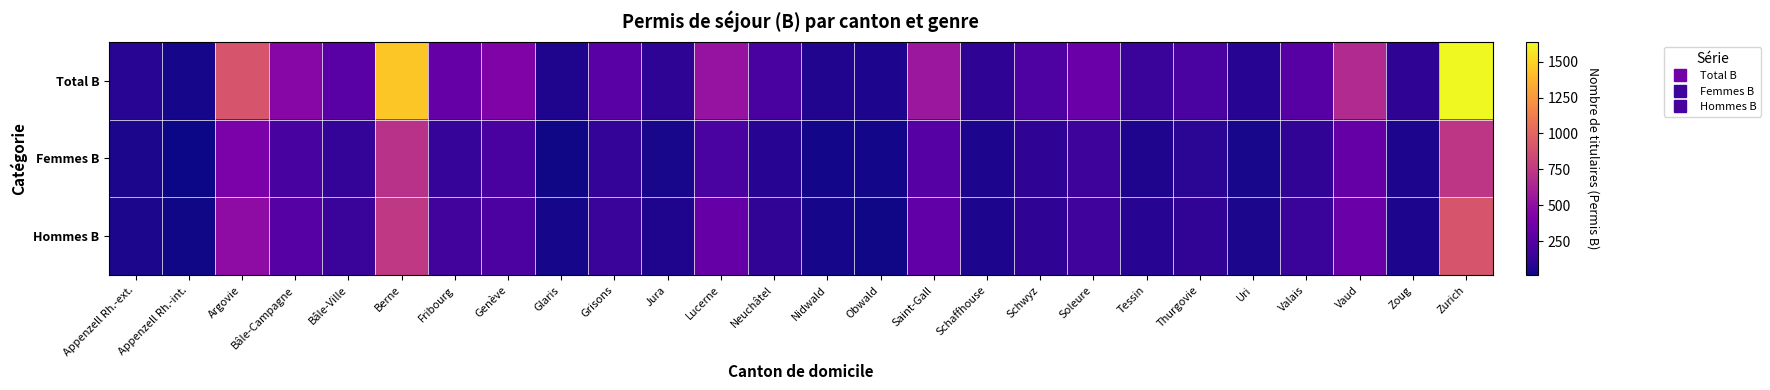

Which series has the widest spread of values?

Total B